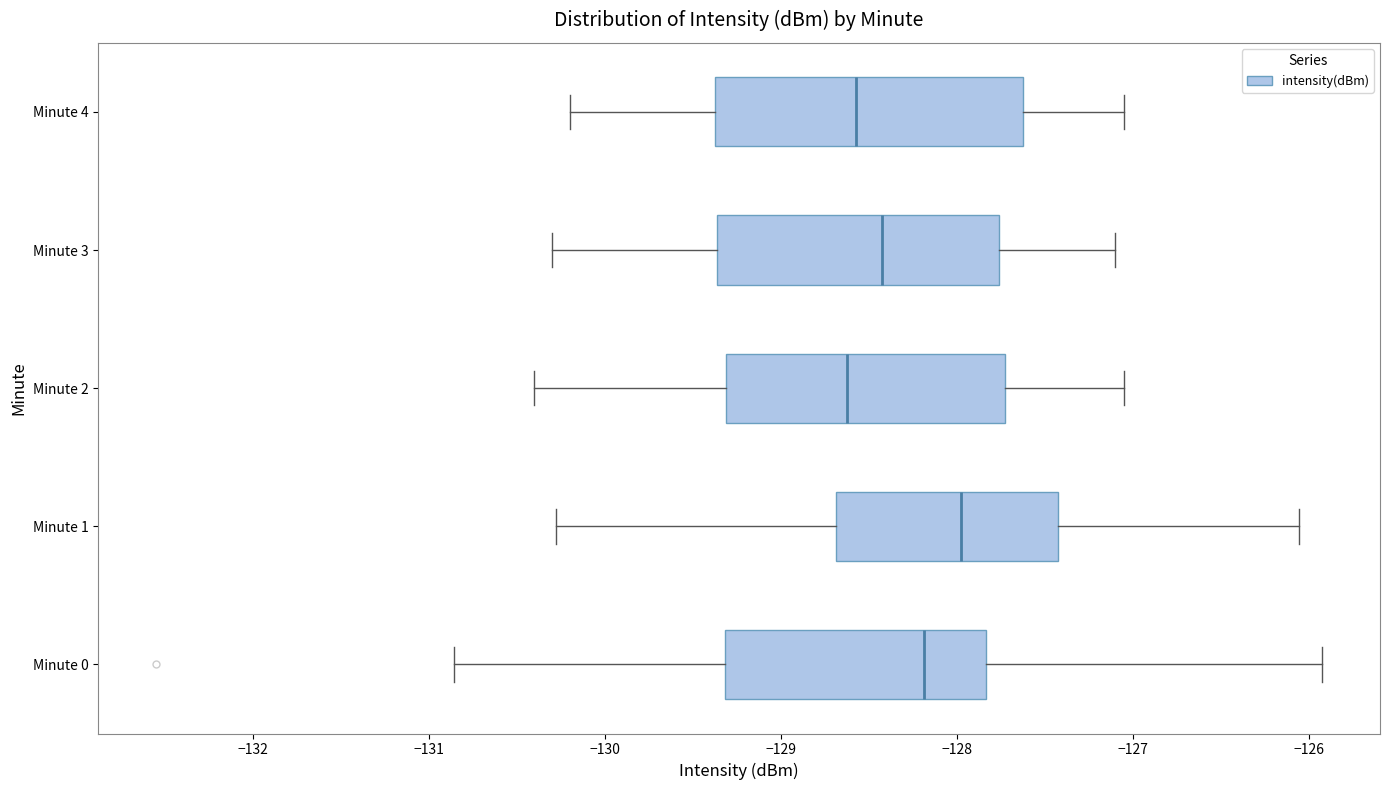

Which box is the widest, from its left edge to its right edge?

Minute 4